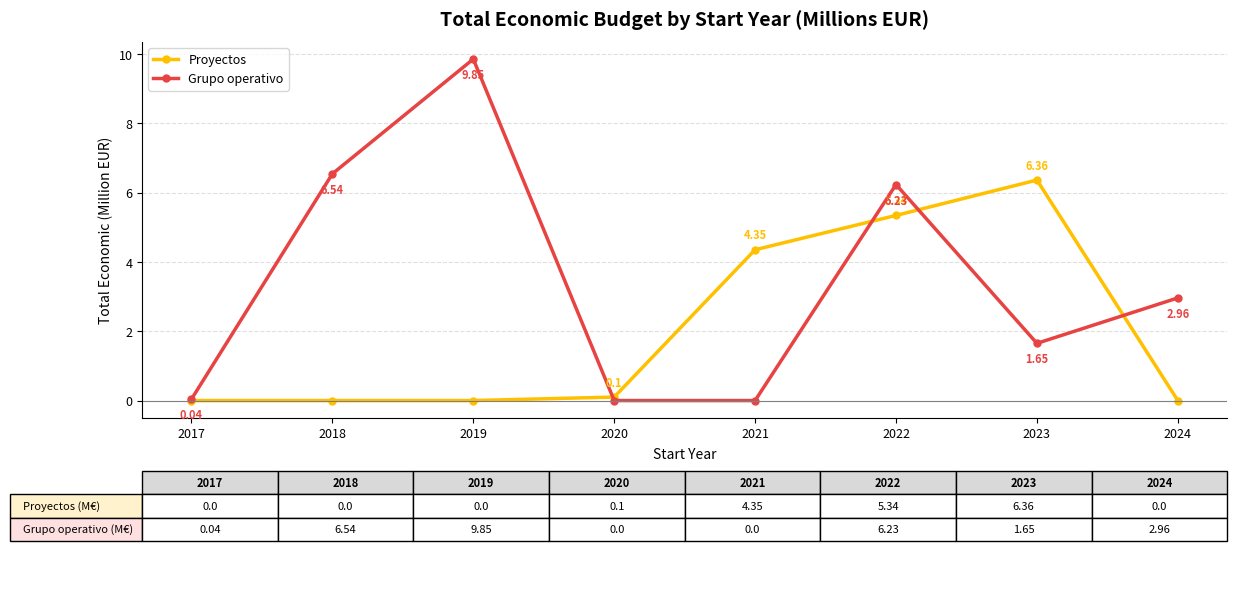

What is the average value of the Grupo operativo series?

3.4